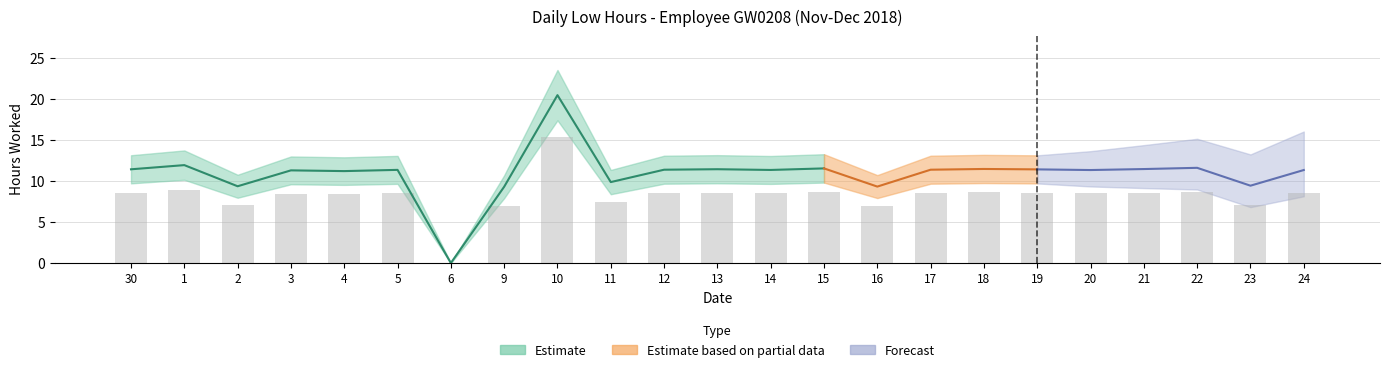

Which label corresponds to the largest value in the chart?

10